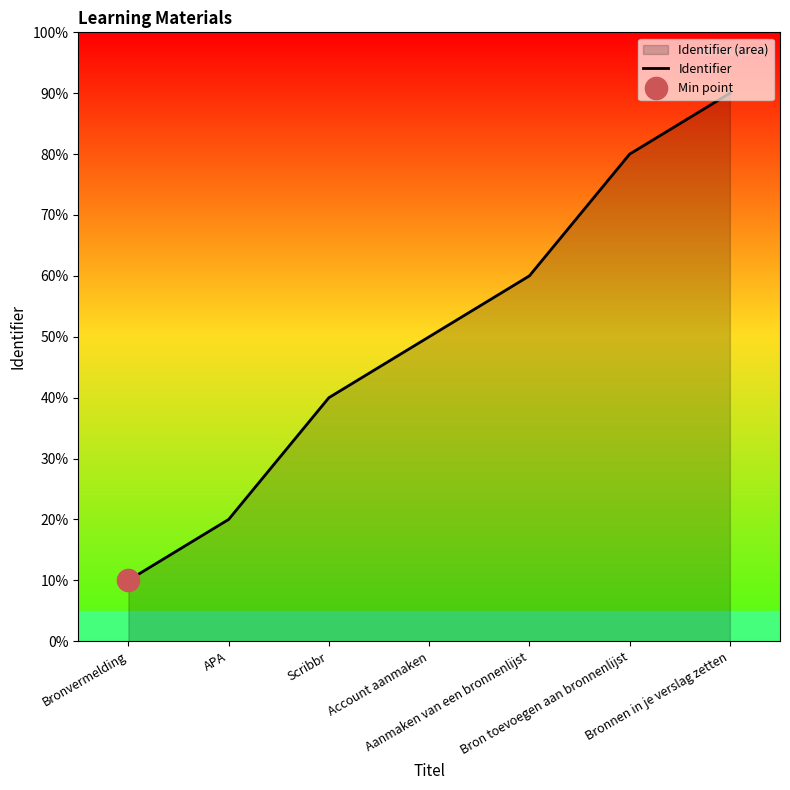

Reading left to right, list all the values displayed in this chart.

Bronvermelding=10	APA=20	Scribbr=40	Account aanmaken=50	Aanmaken van een bronnenlijst=60	Bron toevoegen aan bronnenlijst=80	Bronnen in je verslag zetten=90